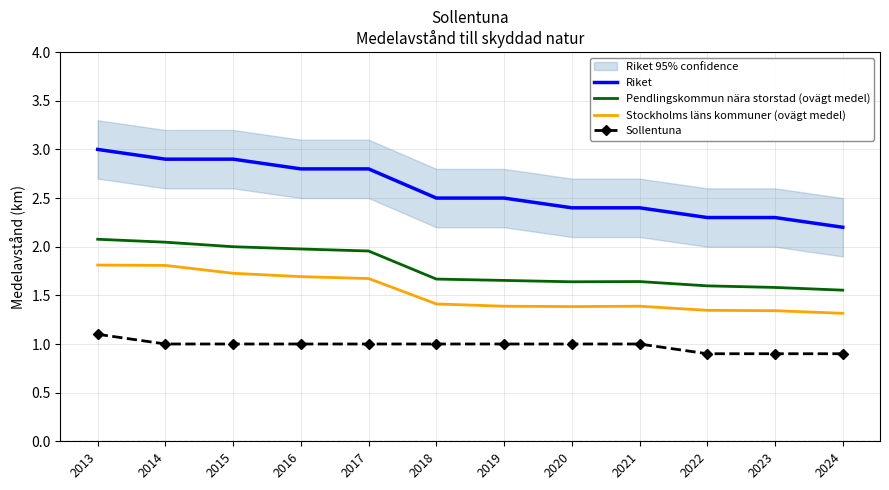

At which label is Sollentuna closest to 1?

2014